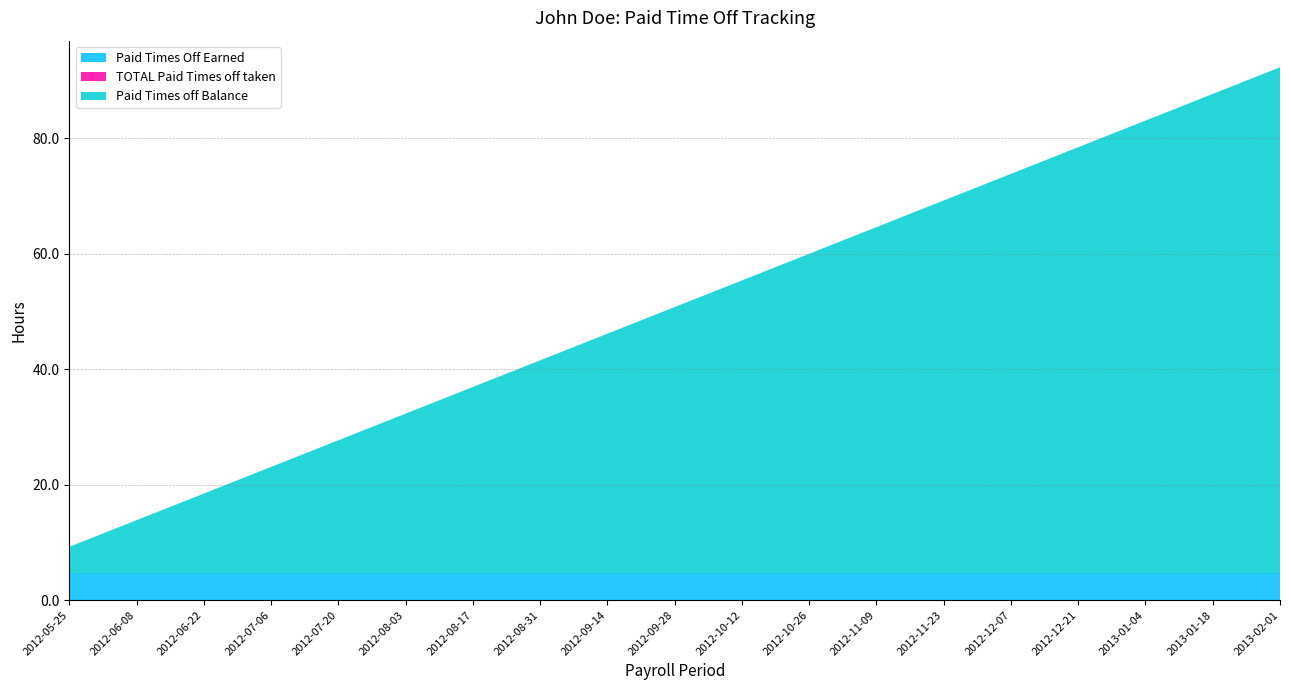

At which category does the chart reach its minimum across all series?

2012-05-25